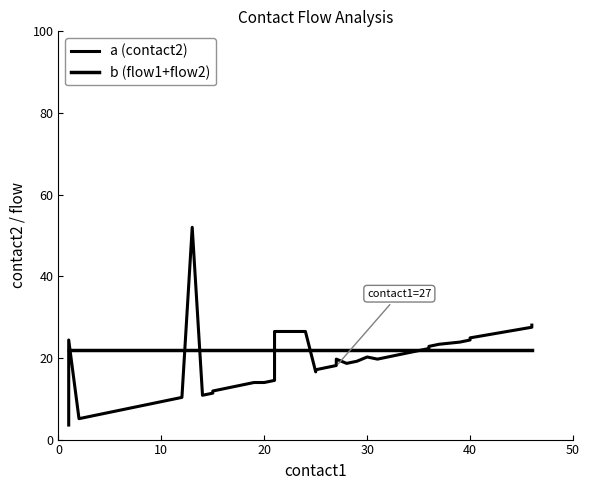

Which series has the widest spread of values?

a (contact2)